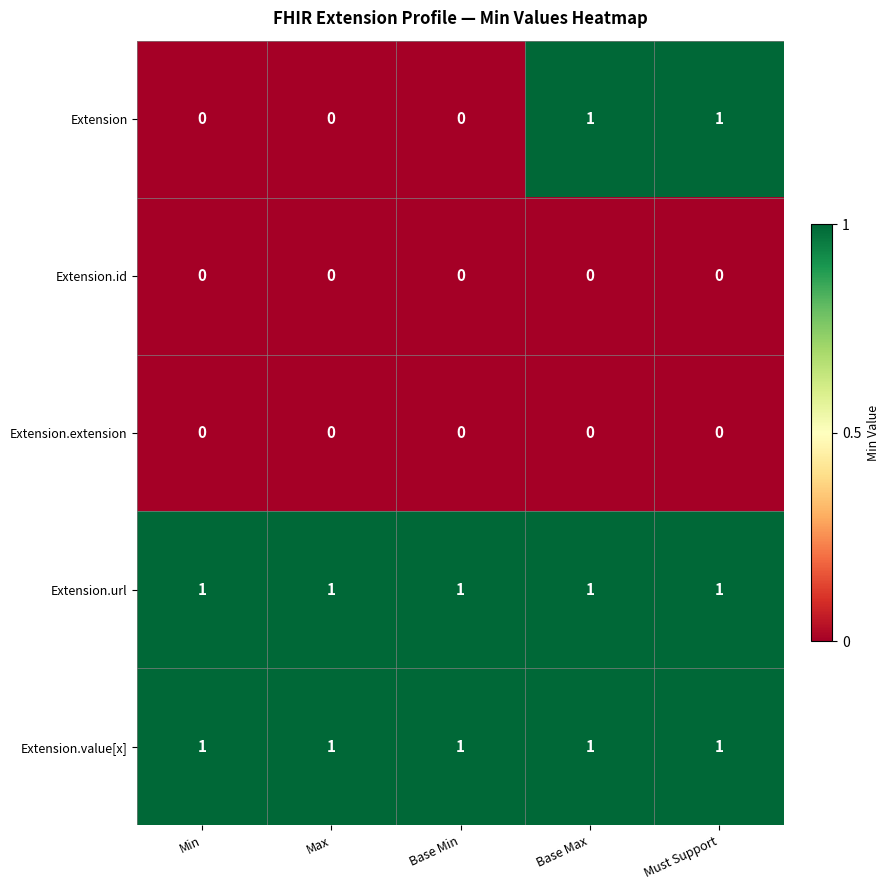

At how many categories does at least one series exceed 0?

5